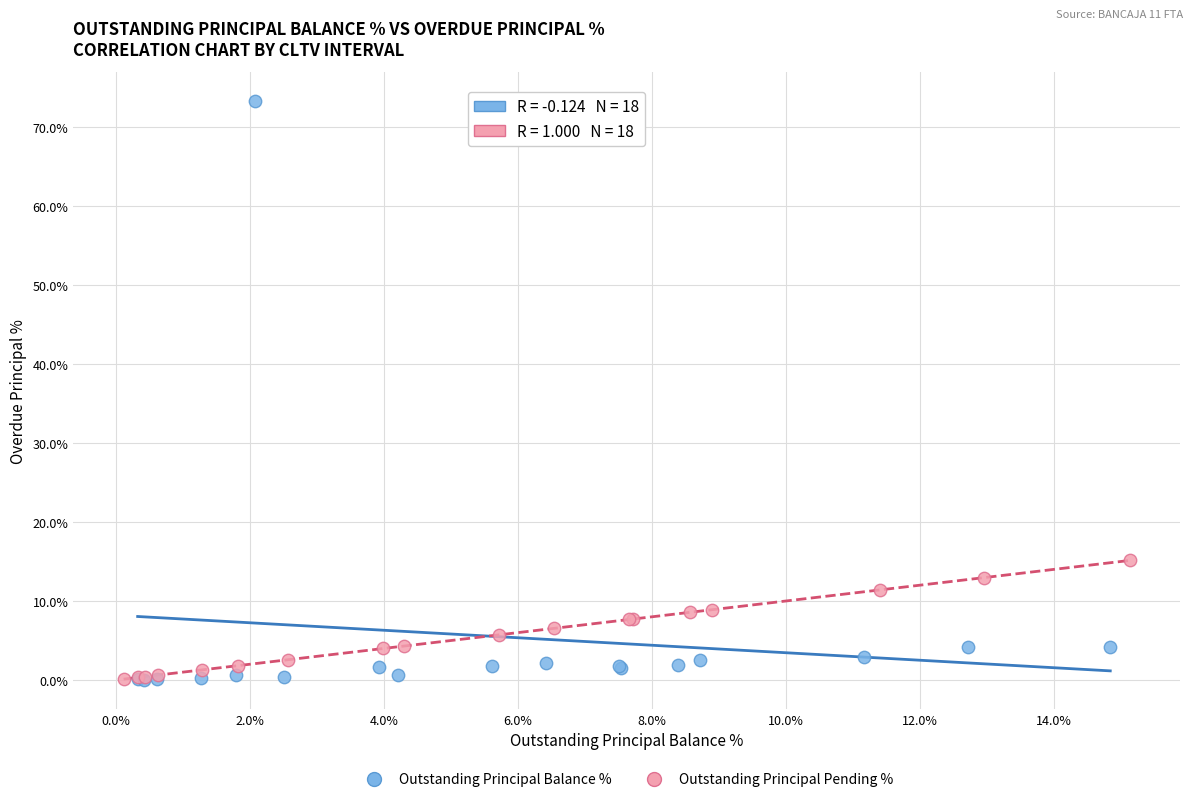

What are all the series names shown in the legend?

Outstanding Principal Balance %, Outstanding Principal Pending %